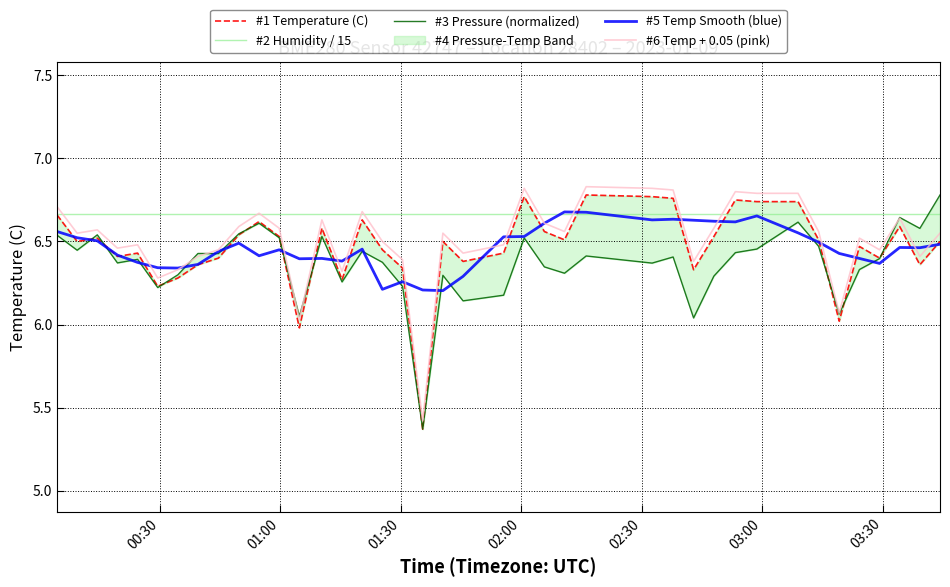

True or false: #6 Temp + 0.05 (pink) and #1 Temperature (C) intersect in this chart.

False